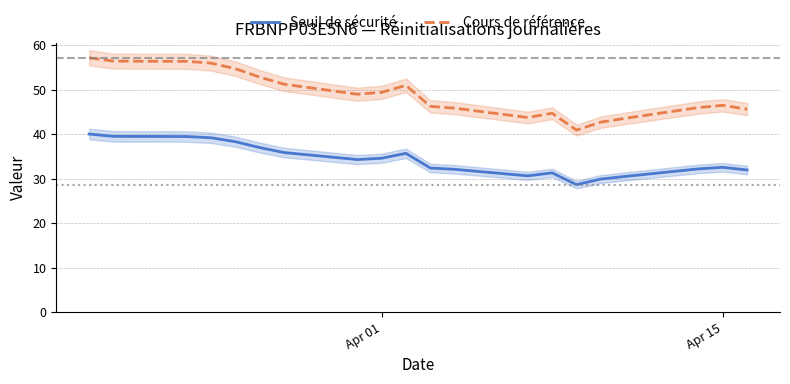

True or false: Cours de référence has more than 0 interior local peaks.

True